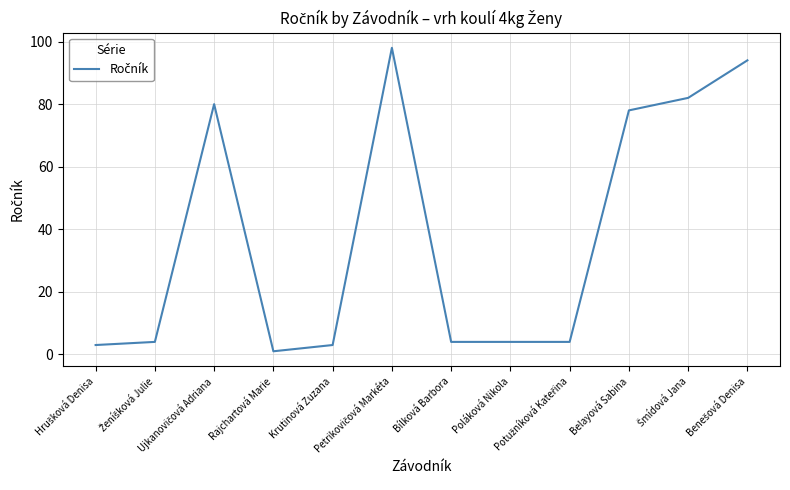

What is the greatest value displayed?

98